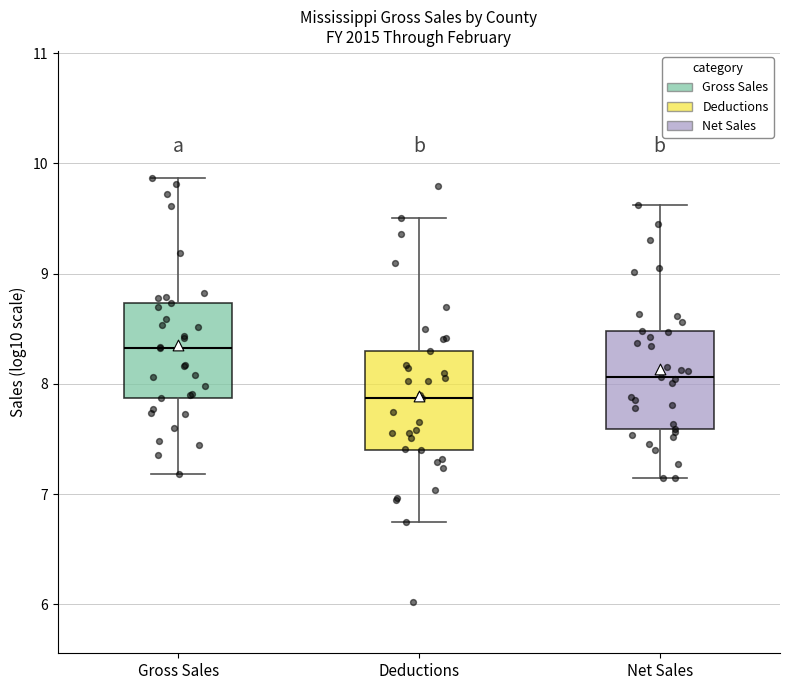

Reading left to right, transcribe this box plot: for each box, give where its median line is, the range the box spans, and where its two whiskers end, as read against the y-axis. The values are not printed on the chart, so give them approximately, as read against the axis.

Gross Sales: median 8.3, box 7.9 to 8.7, whiskers 7.2 to 9.9
Deductions: median 7.9, box 7.4 to 8.3, whiskers 6.7 to 9.5
Net Sales: median 8.1, box 7.6 to 8.5, whiskers 7.1 to 9.6